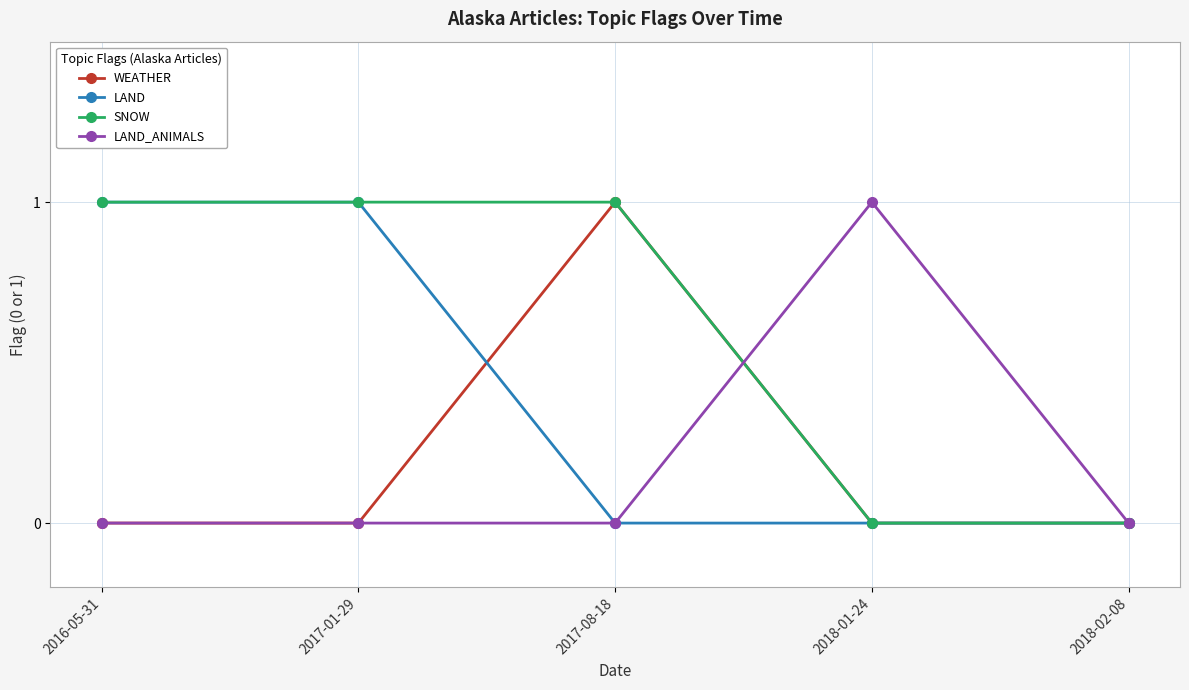

True or false: LAND_ANIMALS has a value of 0 at 2018-01-24.

False